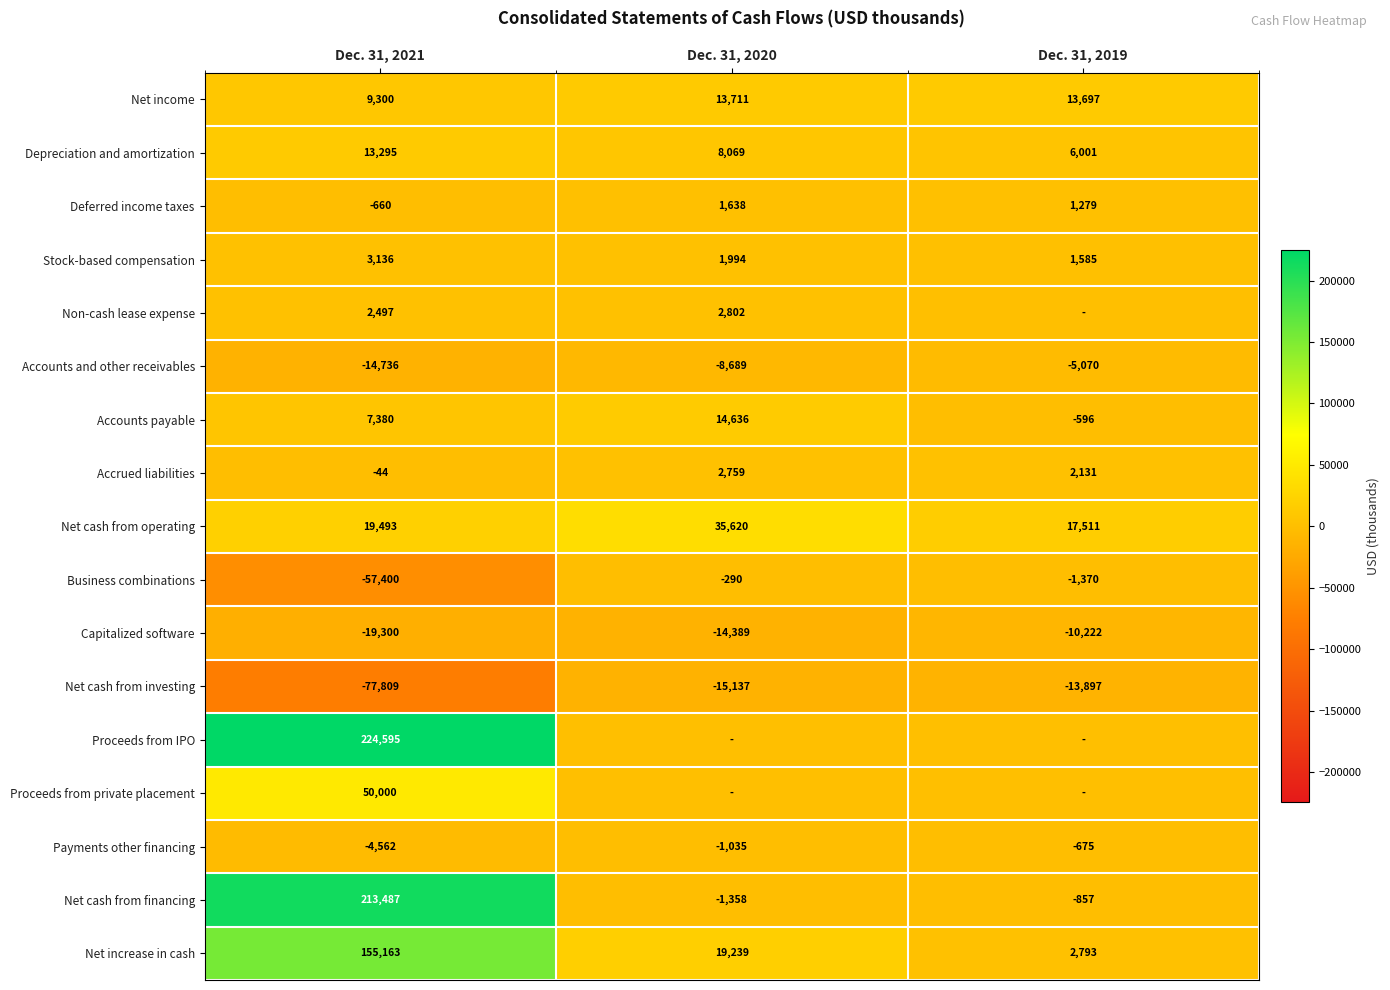

What is the difference between the highest and lowest values at Dec. 31, 2020?

50757